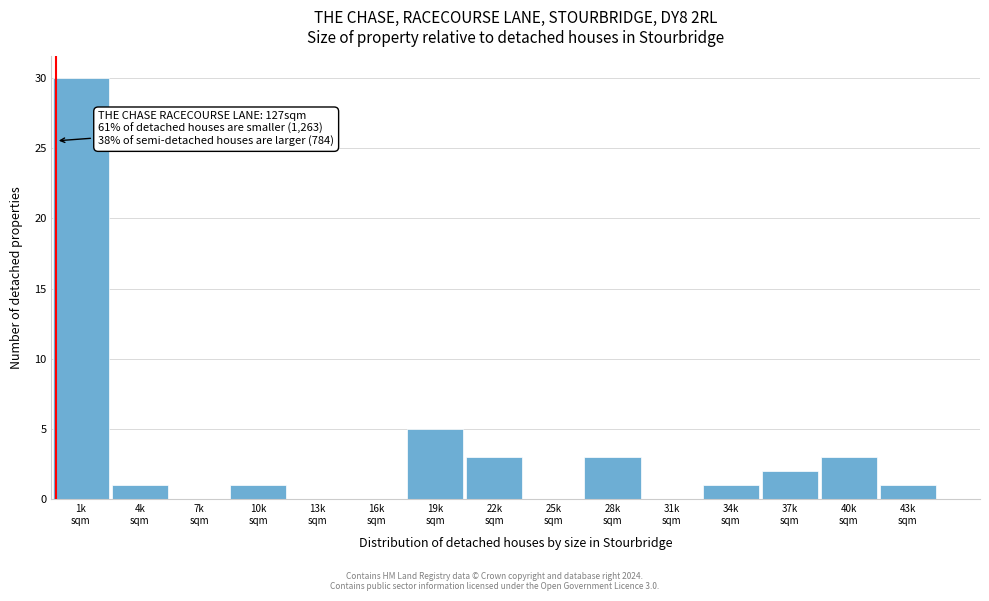

What is the maximum value shown in the chart?

30